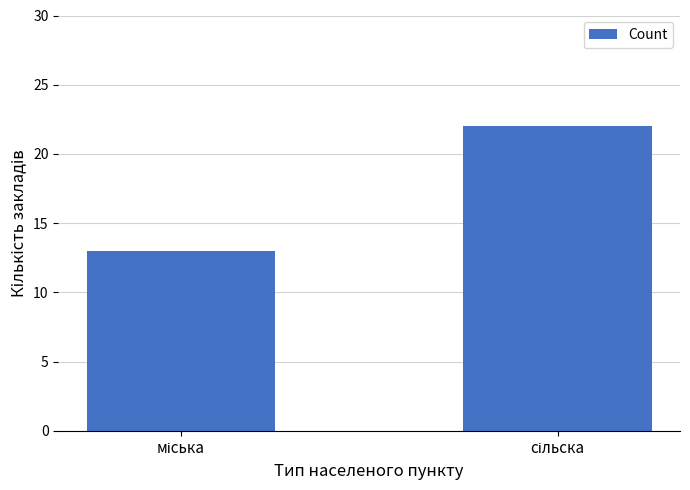

What is the average value?

18